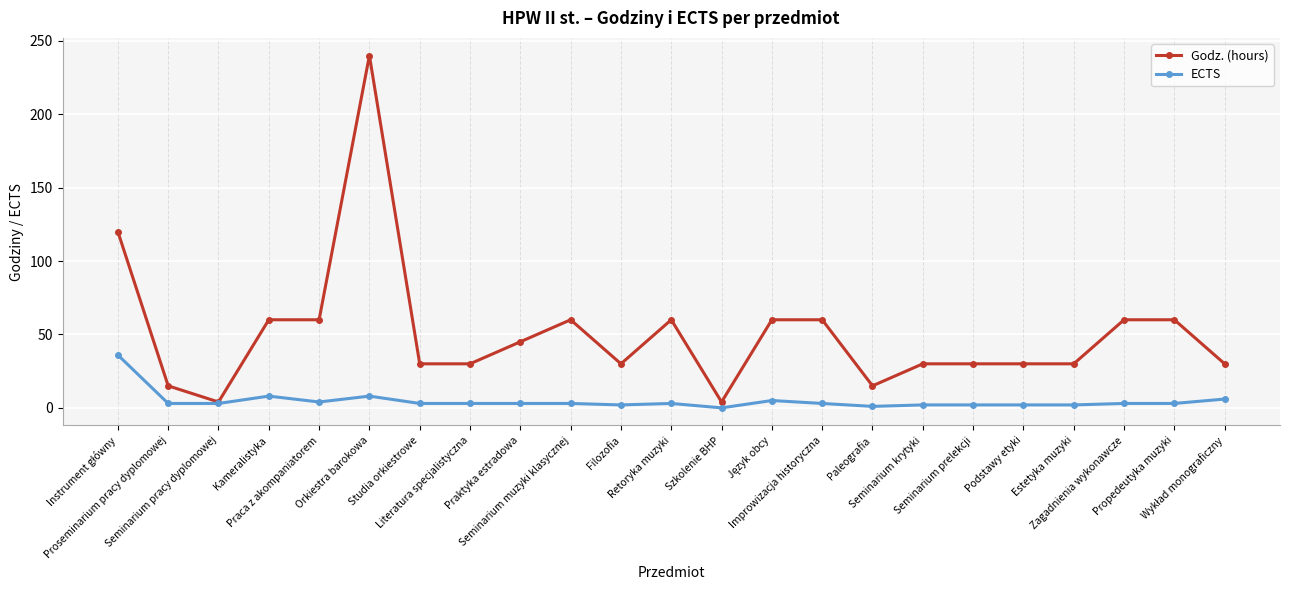

What is the highest value of the ECTS series?

36